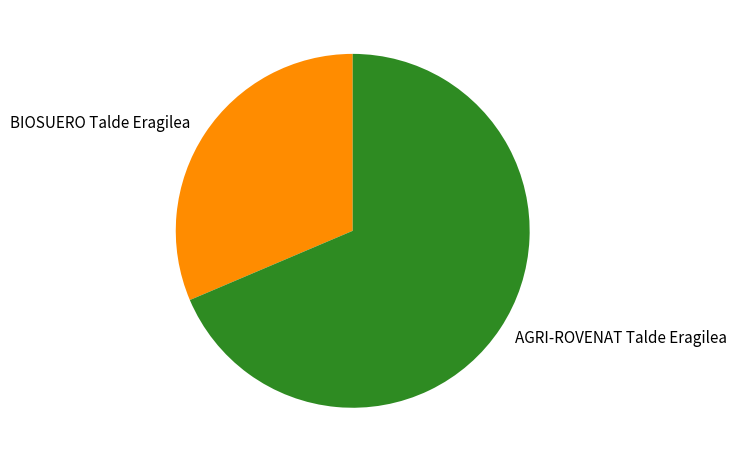

Is it true that BIOSUERO Talde Eragilea is 31% of the pie?

True